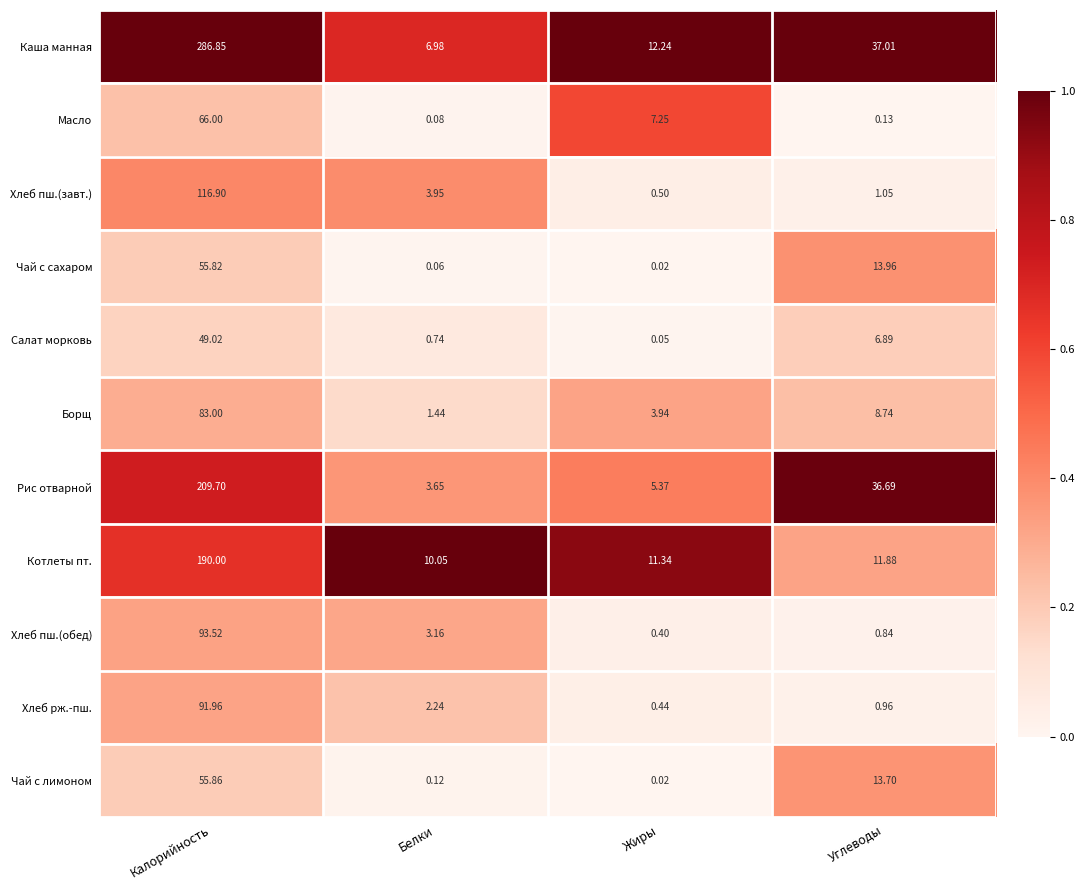

At which label does Салат морковь first exceed 6?

Калорийность